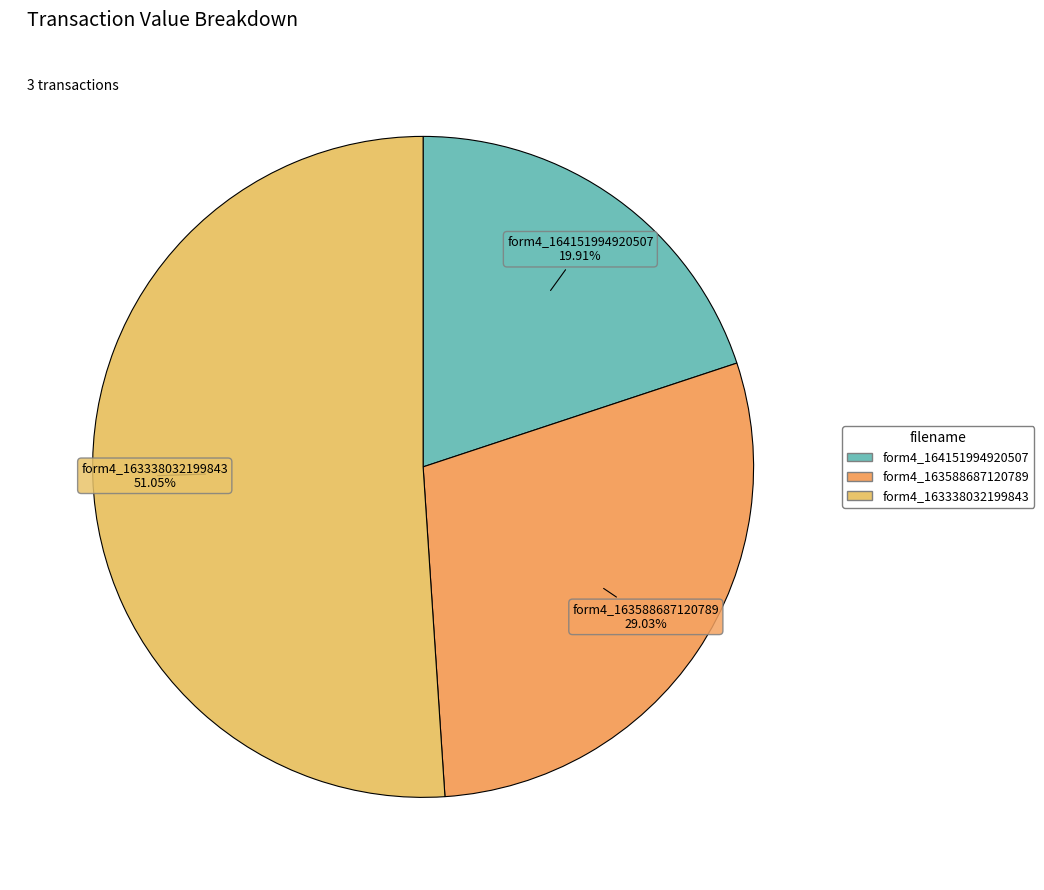

Which category has the smallest portion of the pie?

wf-form4_164151994920507.xml